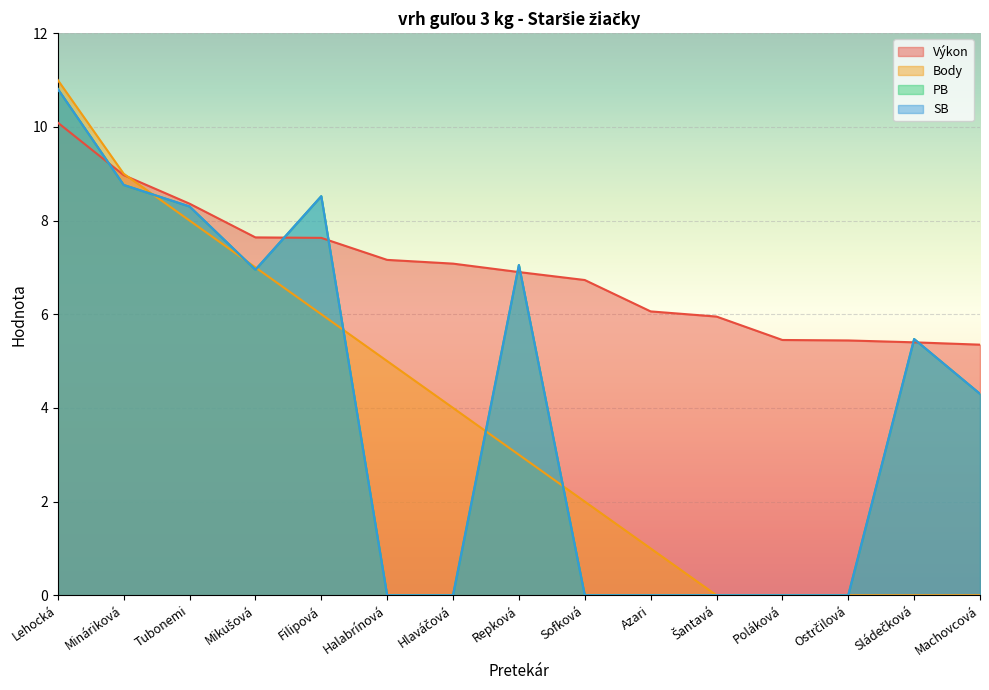

Which series has the largest range (max minus min)?

Body